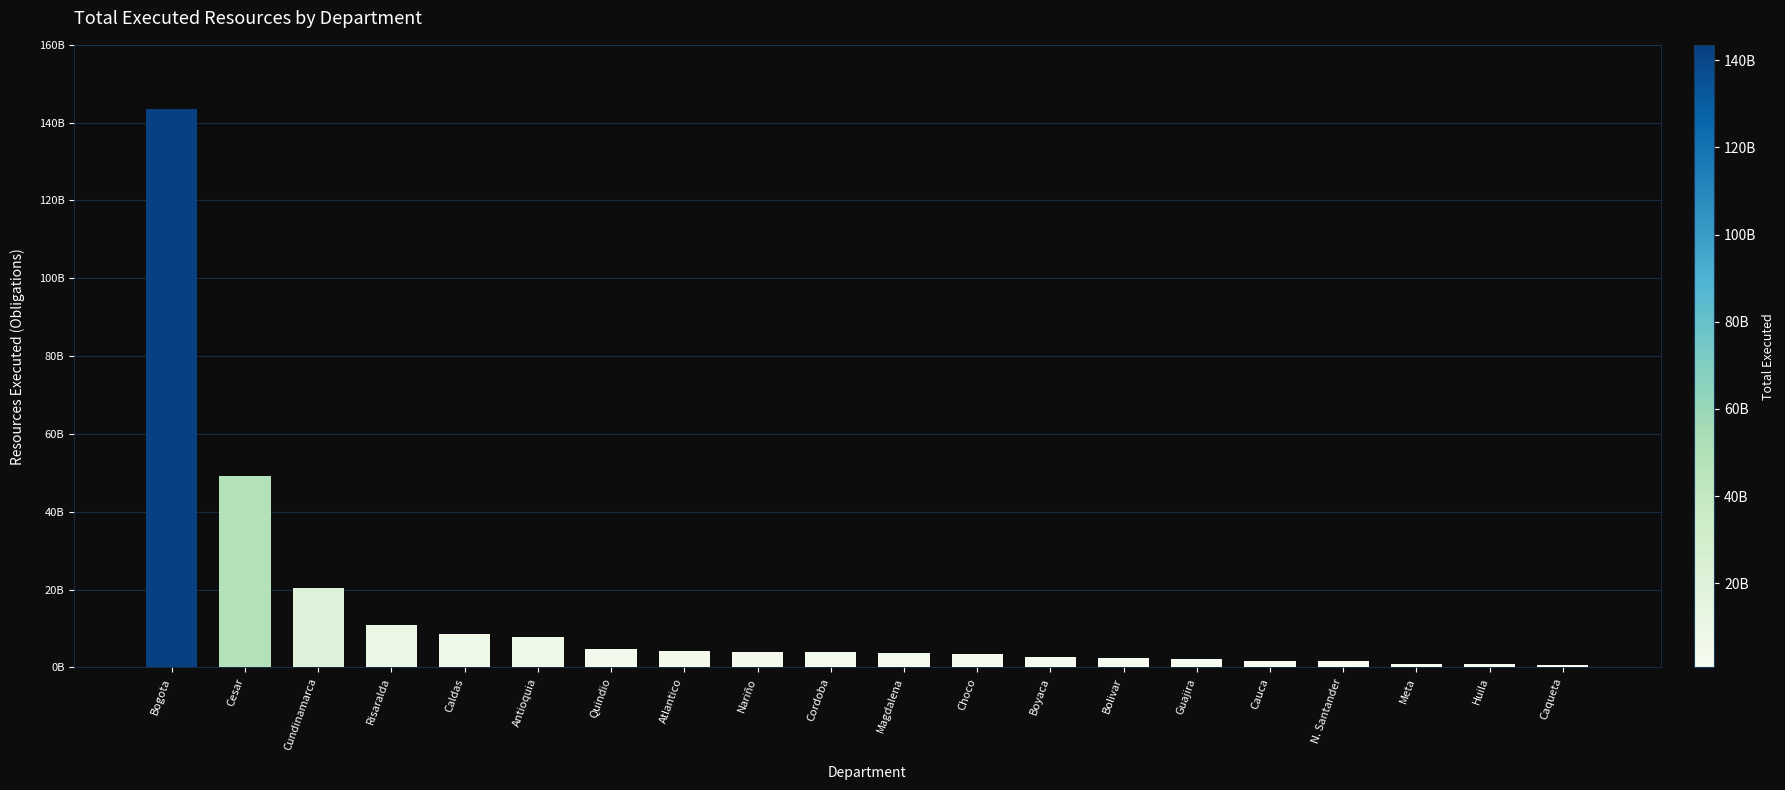

Reading right to left, list all the values displayed in this chart.

706606256	899064834	980561388	1526695447	1706602368	2043316782	2362431437	2638386651	3349506642	3789629454	4015293877	4094738092	4127420735	4619712810	7844839959	8474902711	10937648349	20403851138	49114463122	143500769120